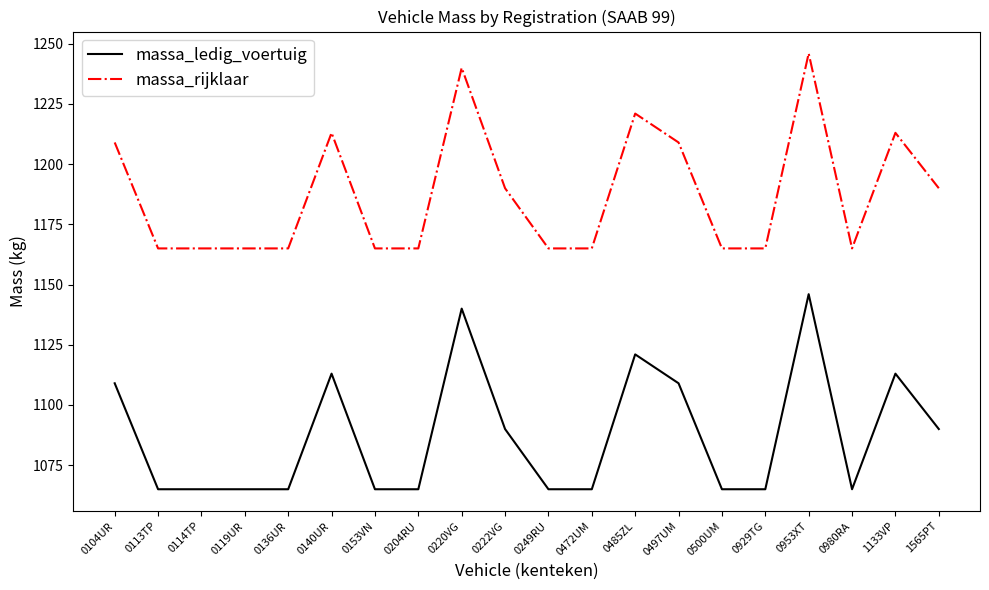

True or false: massa_ledig_voertuig has a value of 1806 at 0113TP.

False